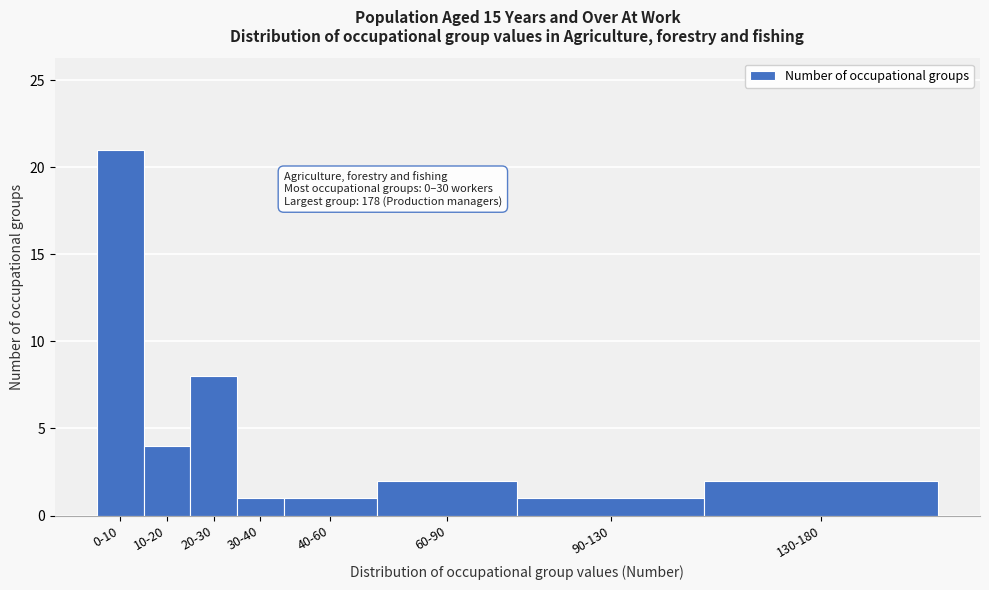

Reading left to right, transcribe all the data shown in this chart.

0-10=21	10-20=4	20-30=8	30-40=1	40-60=1	60-90=2	90-130=1	130-180=2